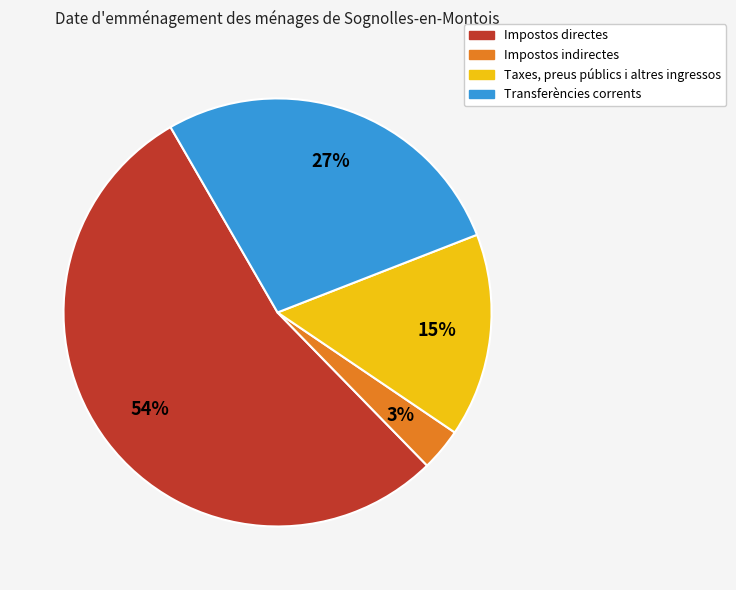

Does Taxes, preus públics i altres ingressos account for over 50% of the chart?

No